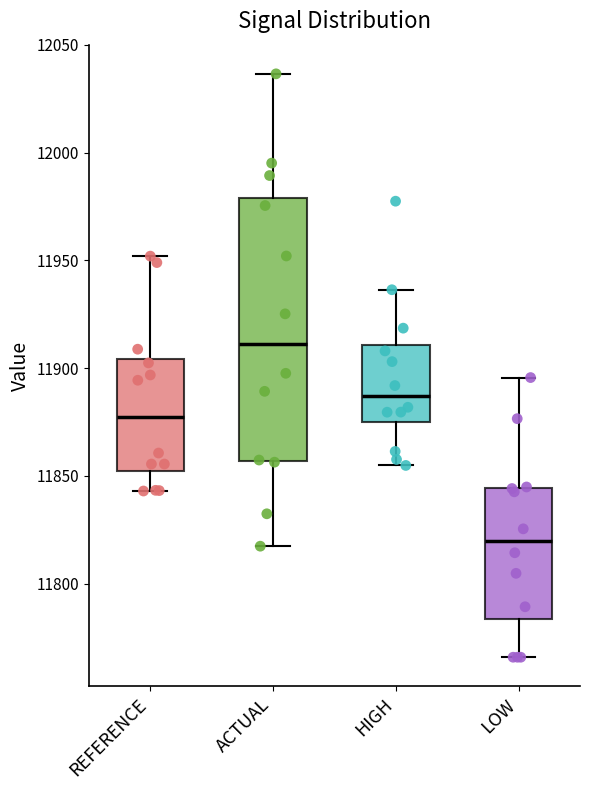

Comparing the boxes themselves (not the whiskers), which one is the tallest?

ACTUAL